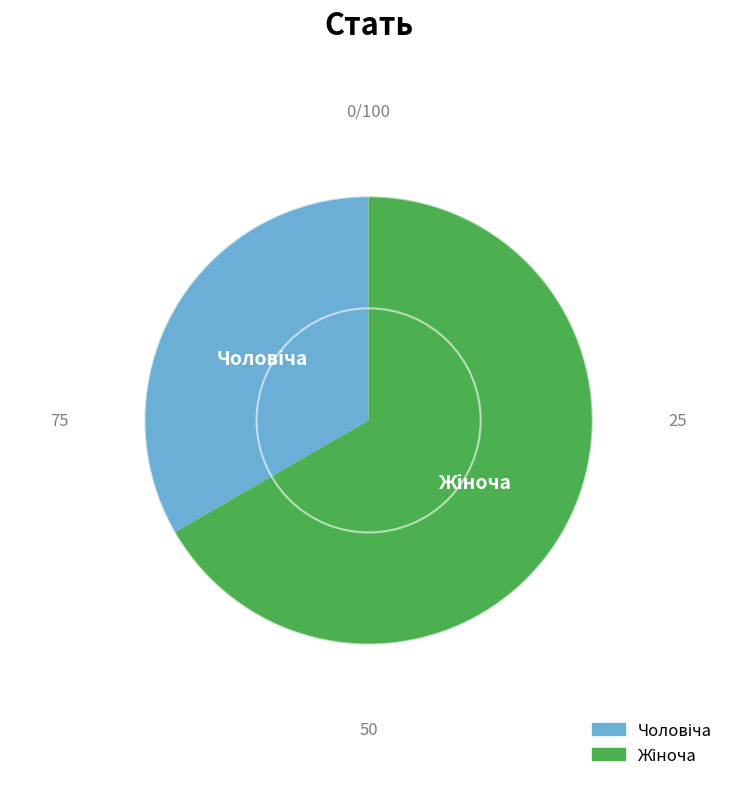

Does any single category account for the majority?

Yes